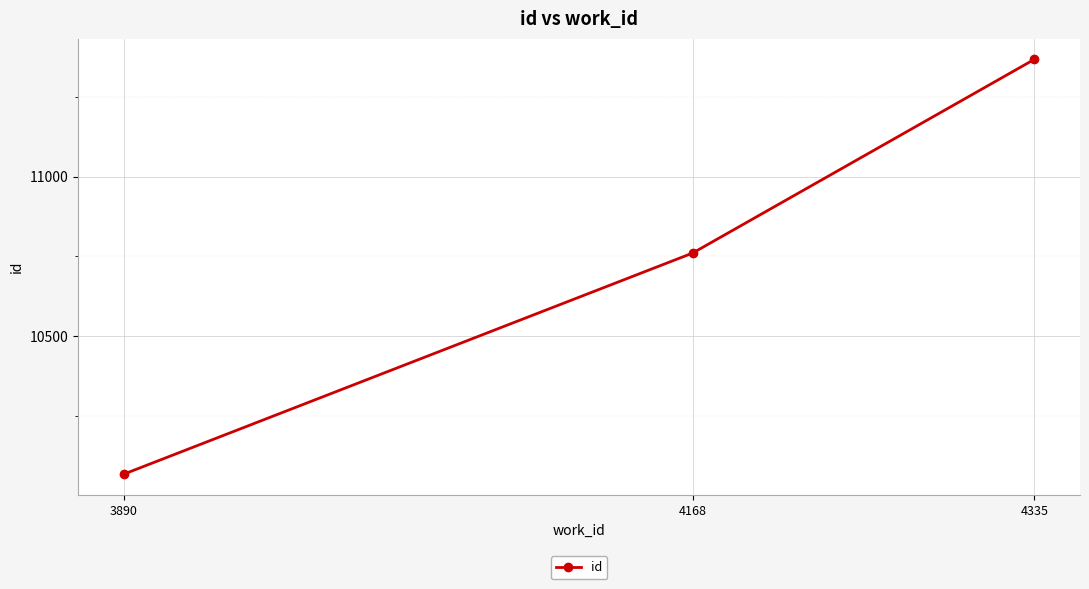

Count the number of categories in the chart.

3